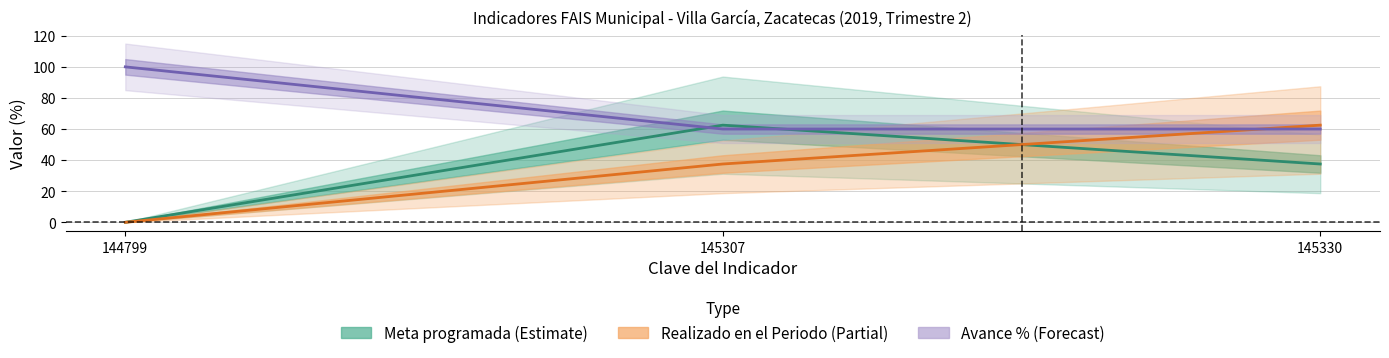

What are all the series names shown in the legend?

Meta programada, Realizado en el Periodo, Avance (%)